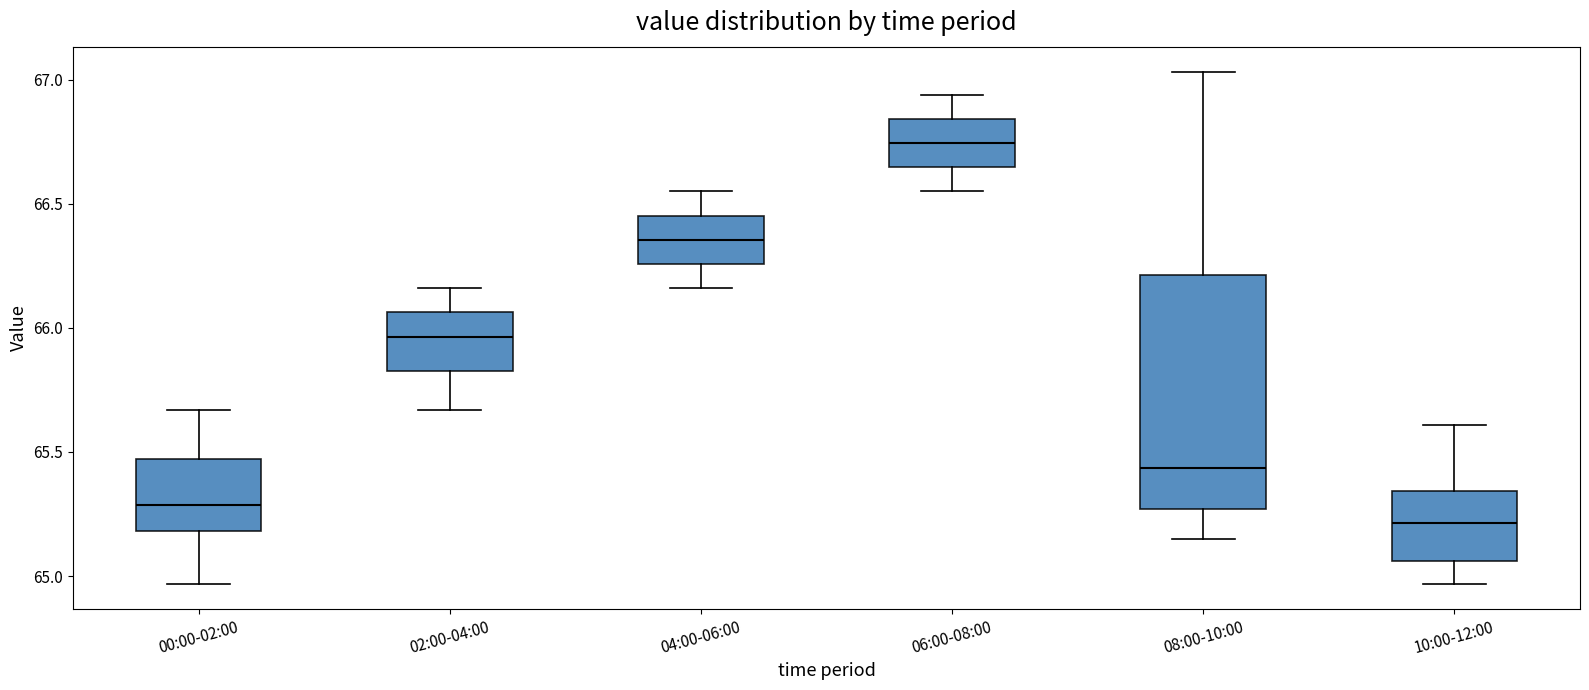

Reading left to right, transcribe this box plot: for each box, give where its median line is, the range the box spans, and where its two whiskers end, as read against the y-axis. The values are not printed on the chart, so give them approximately, as read against the axis.

00:00-02:00: median 65.30, box 65.20 to 65.45, whiskers 64.95 to 65.65
02:00-04:00: median 65.95, box 65.85 to 66.05, whiskers 65.65 to 66.15
04:00-06:00: median 66.35, box 66.25 to 66.45, whiskers 66.15 to 66.55
06:00-08:00: median 66.75, box 66.65 to 66.85, whiskers 66.55 to 66.95
08:00-10:00: median 65.45, box 65.25 to 66.20, whiskers 65.15 to 67.05
10:00-12:00: median 65.20, box 65.05 to 65.35, whiskers 64.95 to 65.60